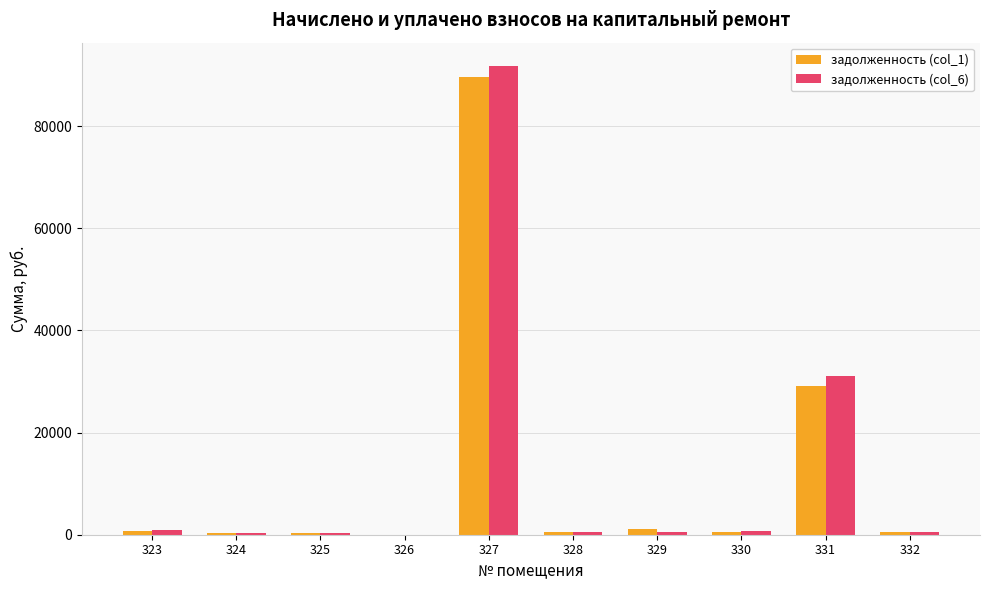

What value does the задолженность (col_6) series have at 328?

596.8